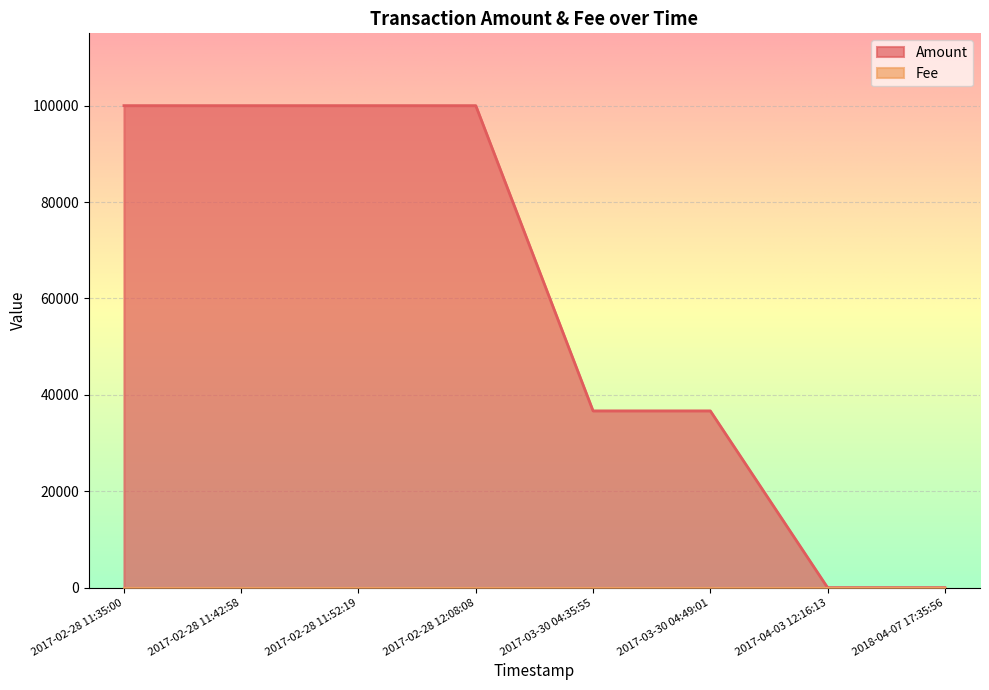

What is the total value across all series at 2017-02-28 11:52:19?

100000.0